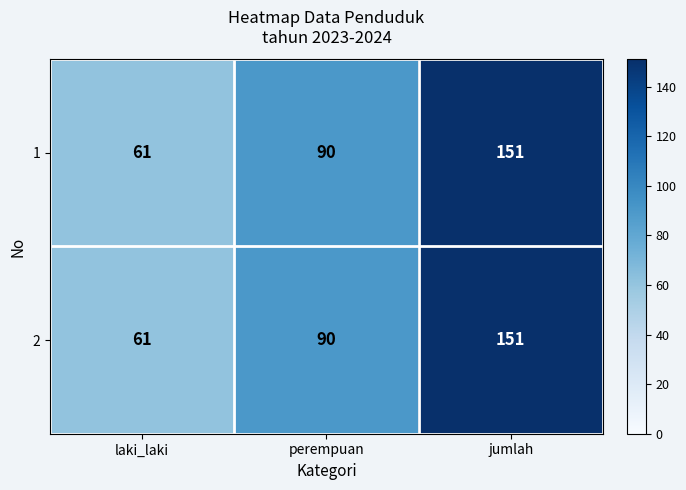

Which category has the highest value across all series?

jumlah